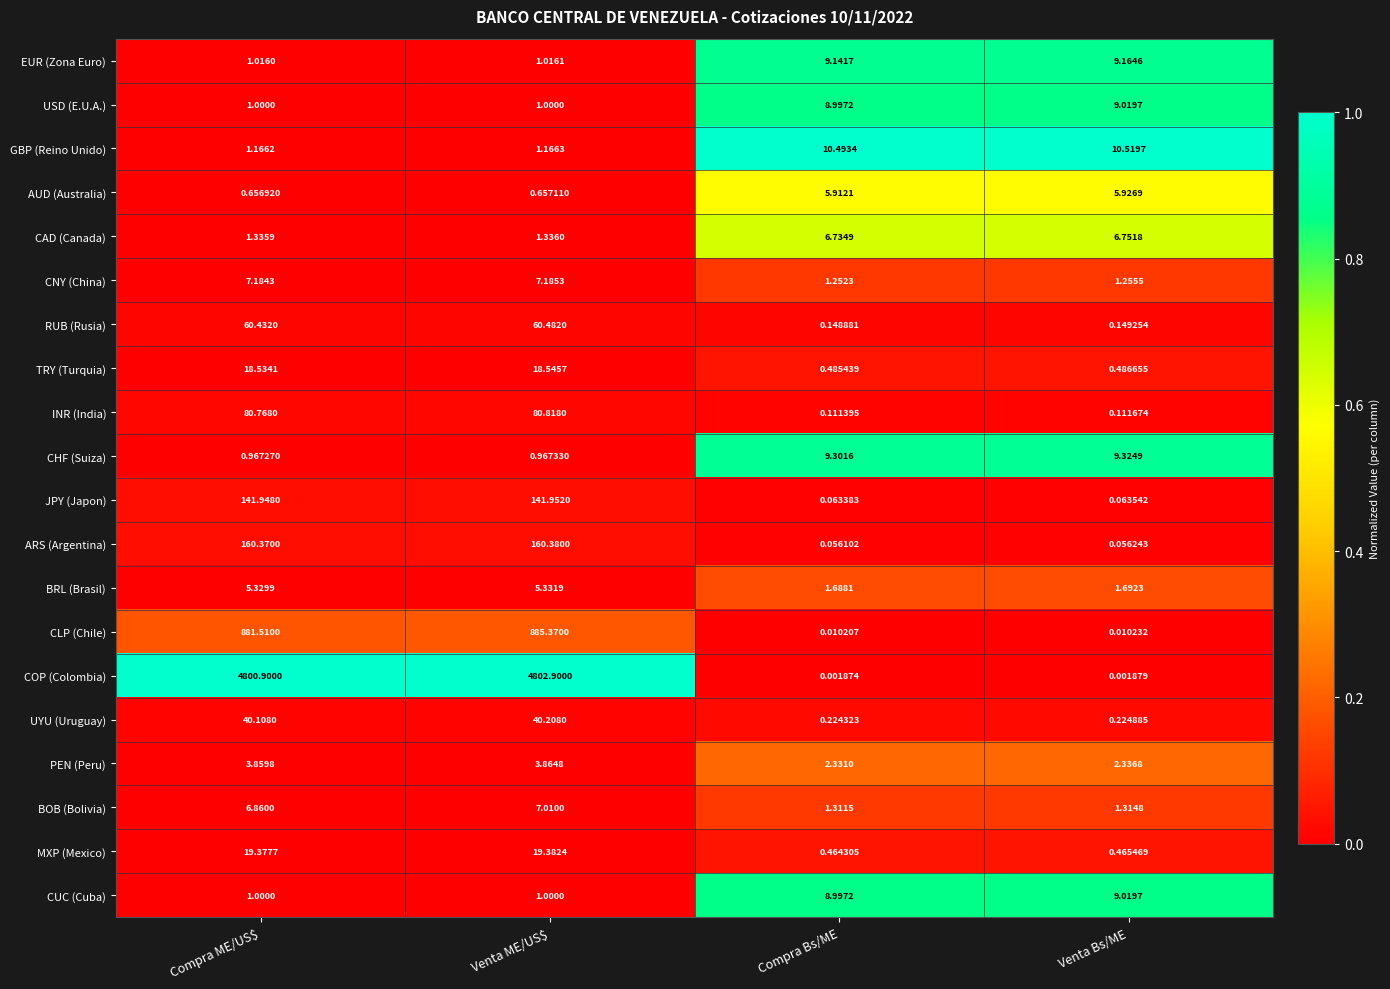

Which series has the widest spread of values?

COP (Colombia)